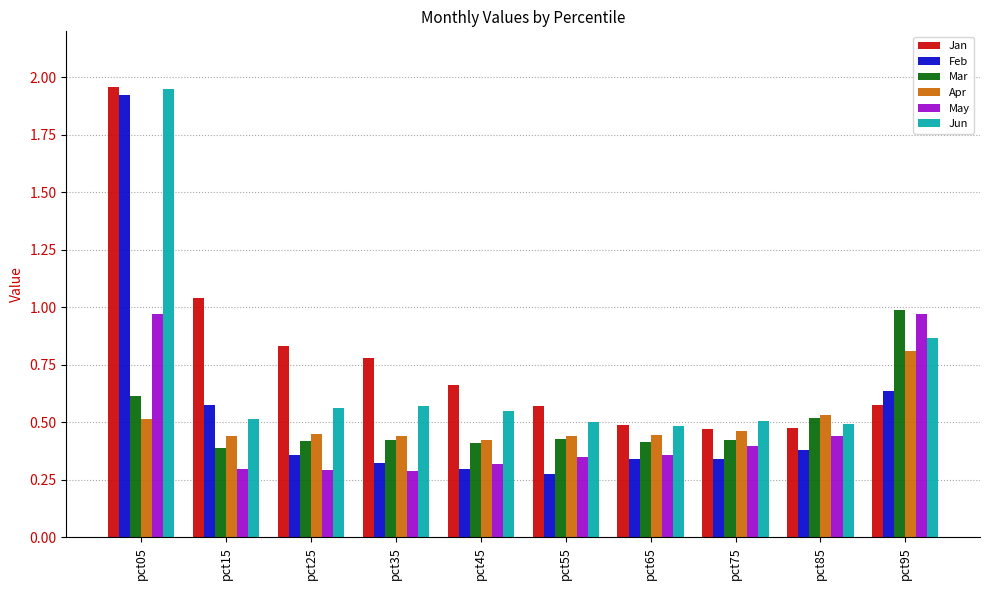

The May series shows 1.0 at pct95. True or false?

True